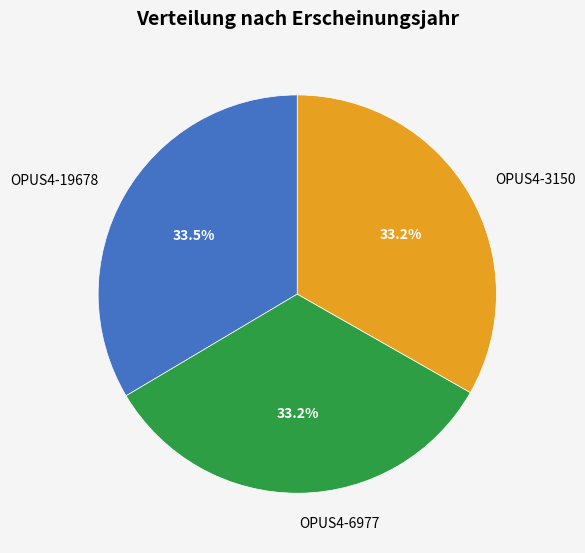

Approximately how many times larger is the value at OPUS4-3150 compared to OPUS4-6977?

1.0